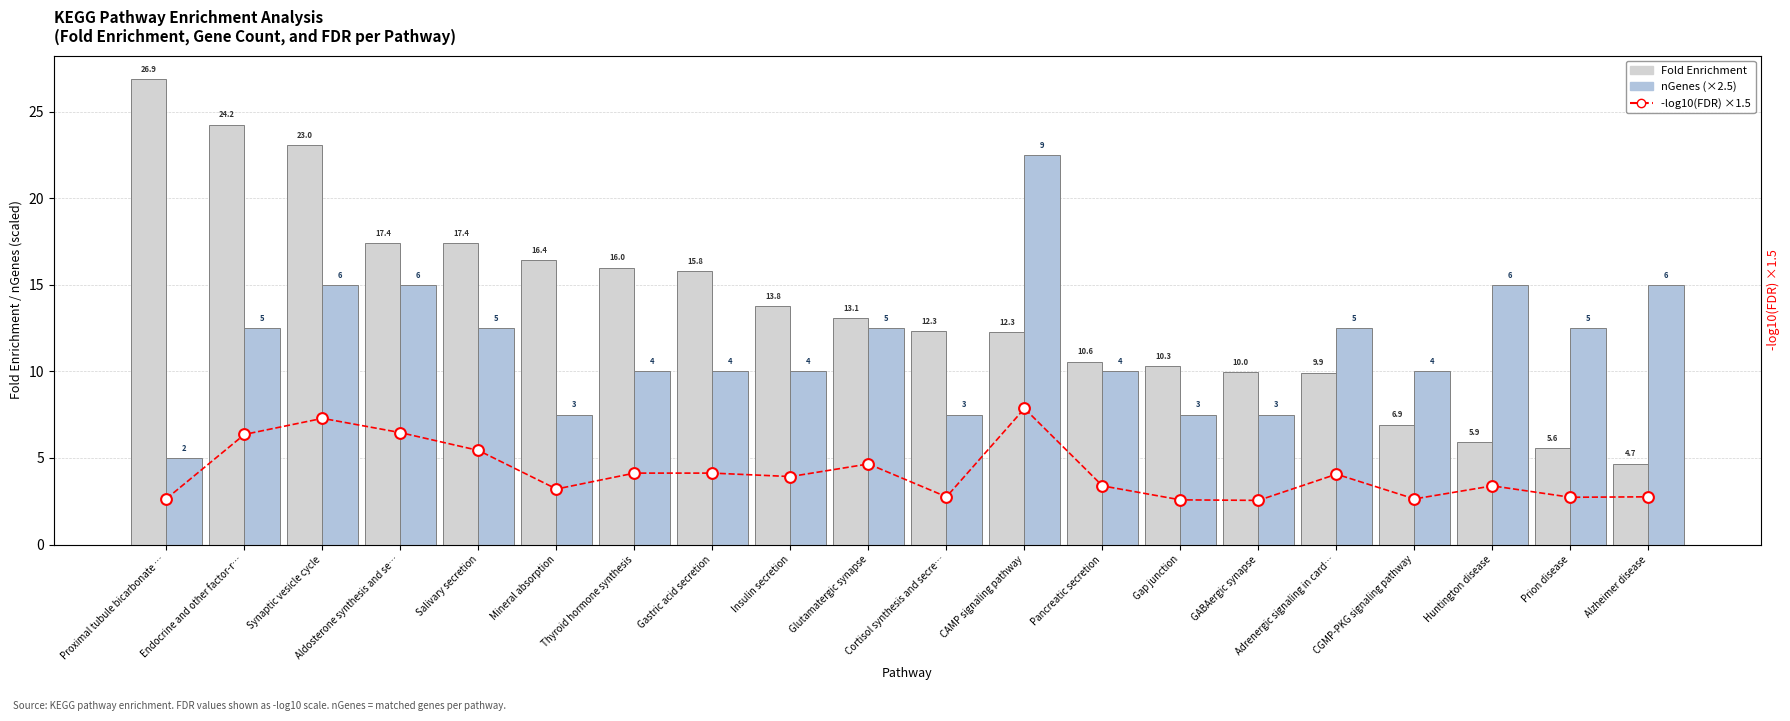

What are all the series names shown in the legend?

-log10(FDR) ×1.5, Fold Enrichment, nGenes (×2.5)